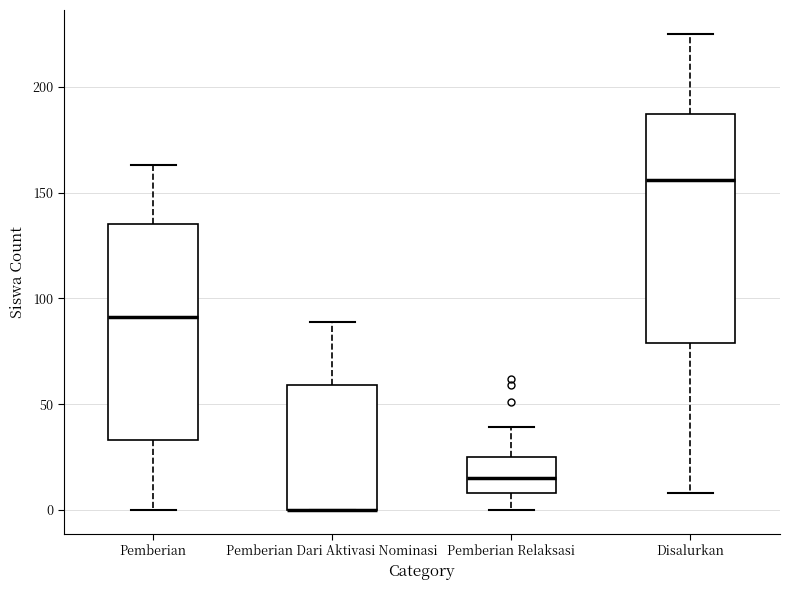

Reading left to right, read every box against the y-axis: the position of its median line, the range the box covers, and the ends of its whiskers. The values are not printed on the chart, so give them approximately, as read against the axis.

Pemberian: median 90, box 35 to 135, whiskers 0 to 165
Pemberian Dari Aktivasi Nominasi: median 0 (drawn on the box's lower edge), box 0 to 60, whiskers 0 to 90
Pemberian Relaksasi: median 15, box 10 to 25, whiskers 0 to 40
Disalurkan: median 155, box 80 to 185, whiskers 10 to 225